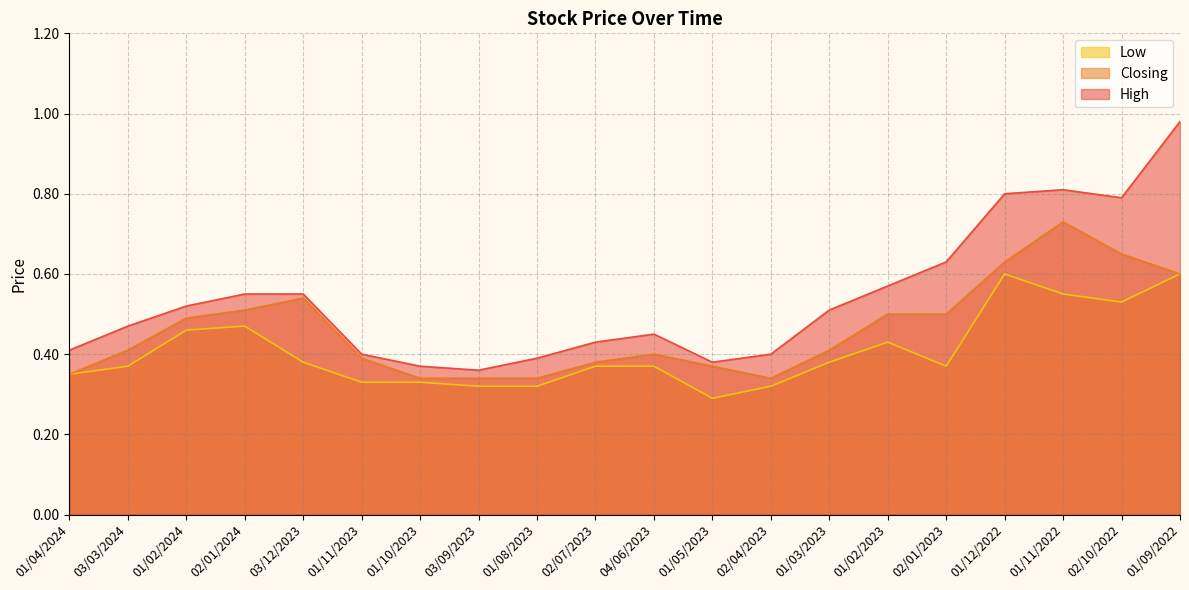

What is the value of the Closing point at the 20th from the left?

0.6